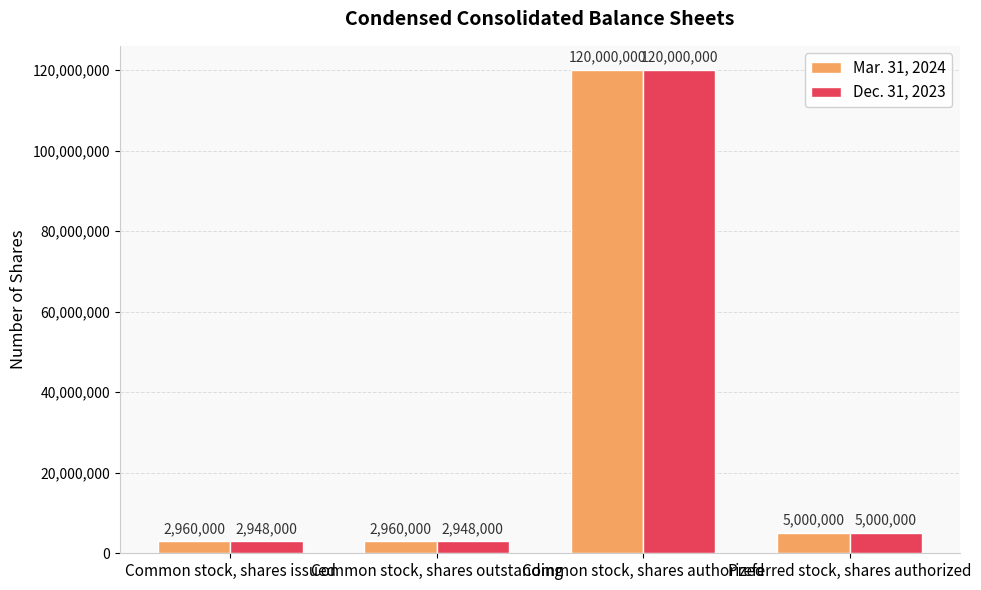

True or false: Dec. 31, 2023 has a value of 5000000 at Preferred stock, shares authorized.

True